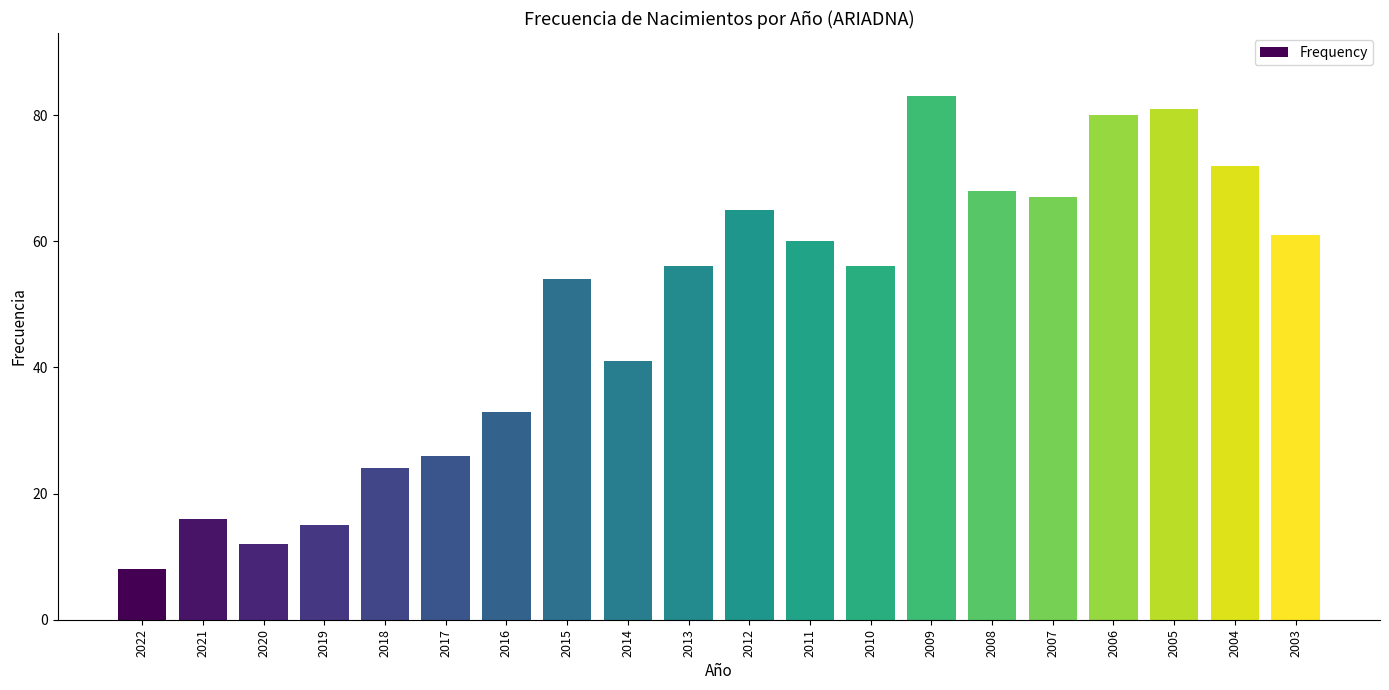

At which category does the chart reach its peak across all series?

2009